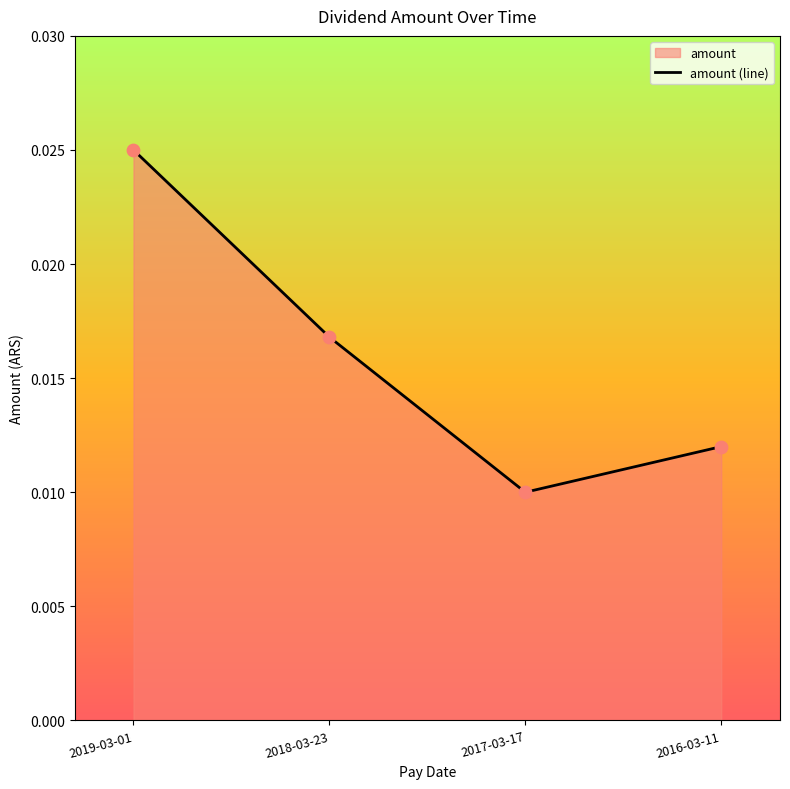

Between 2019-03-01 and 2018-03-23, which is larger?

2019-03-01